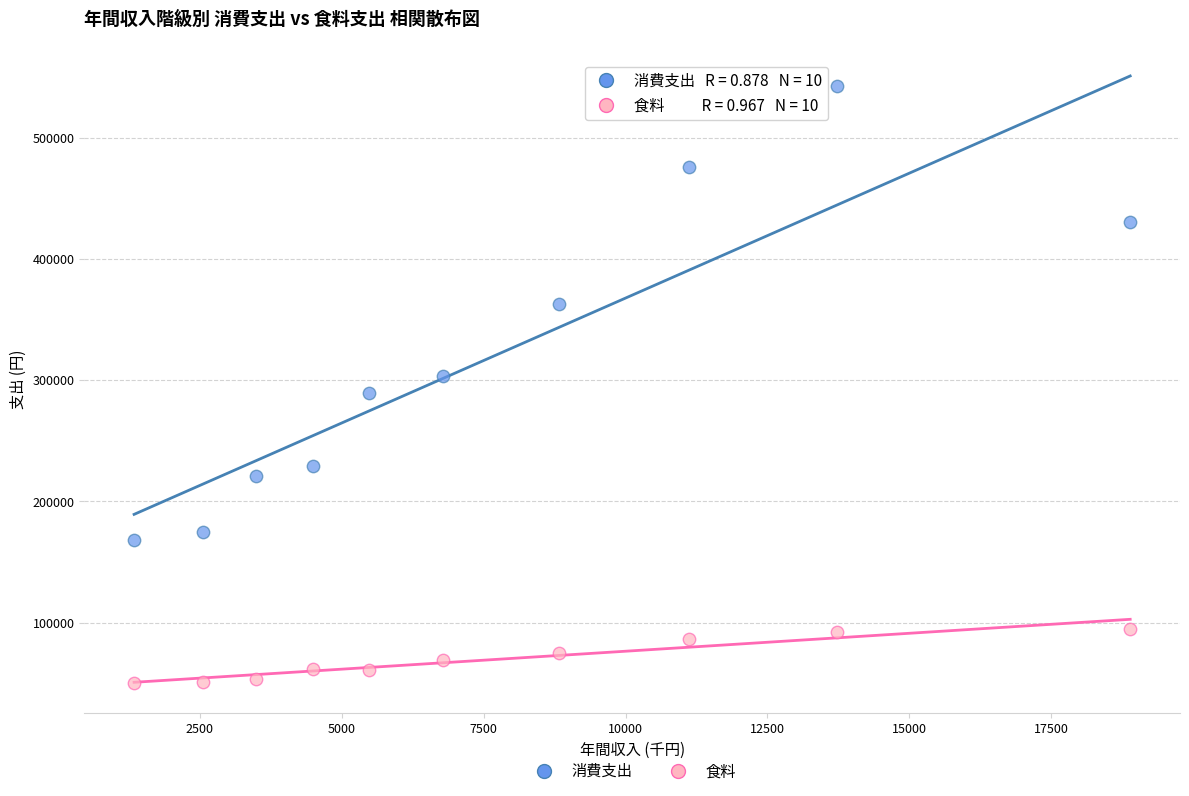

Which series contains the highest Y value?

消費支出